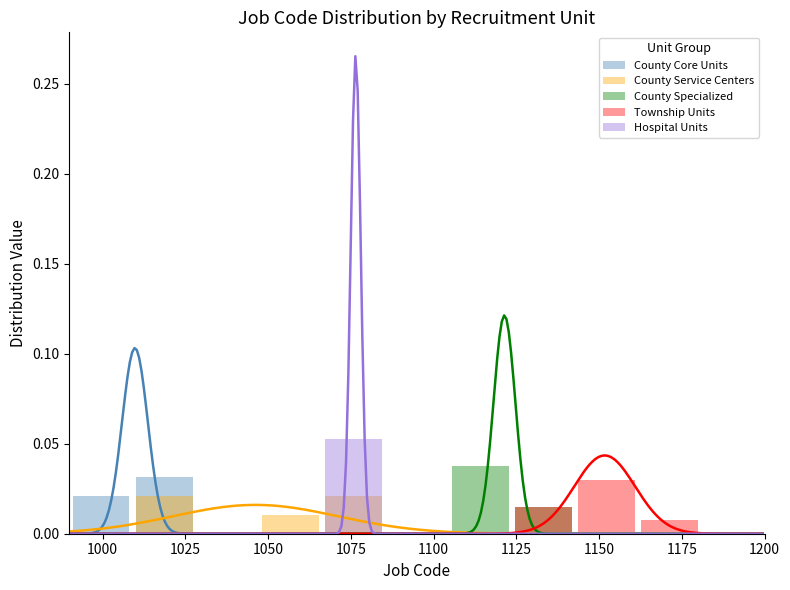

Is the value of County Specialized at 1000 greater than the value of County Service Centers at 1100?

No